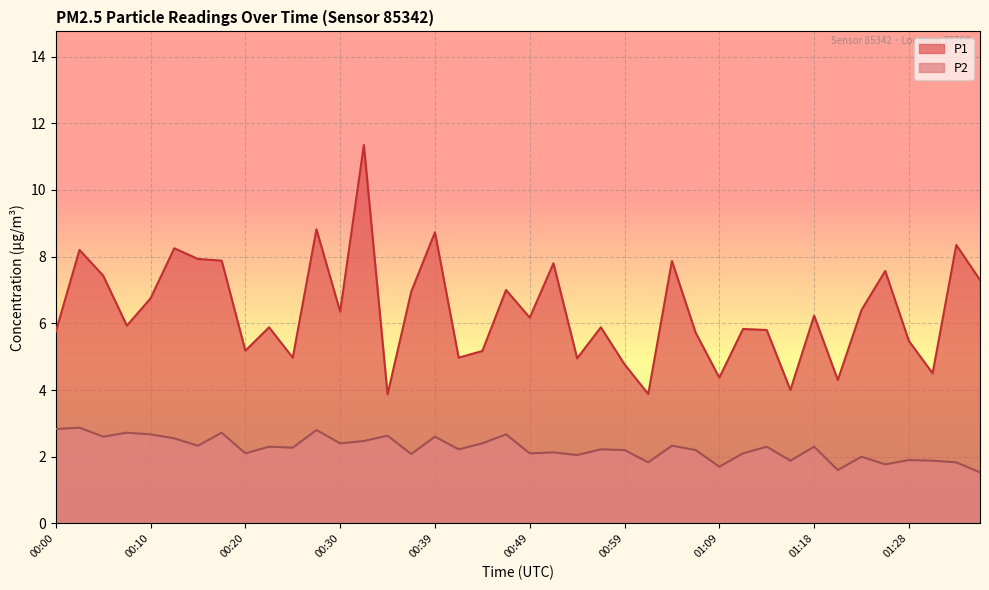

How many lines are shown in the chart?

2